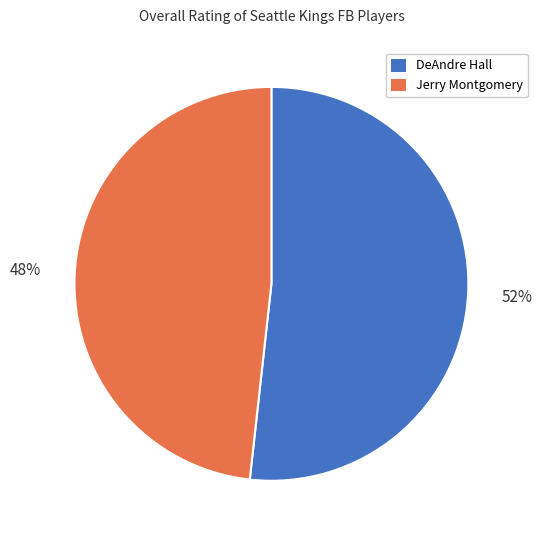

How many segments does this pie chart have?

2